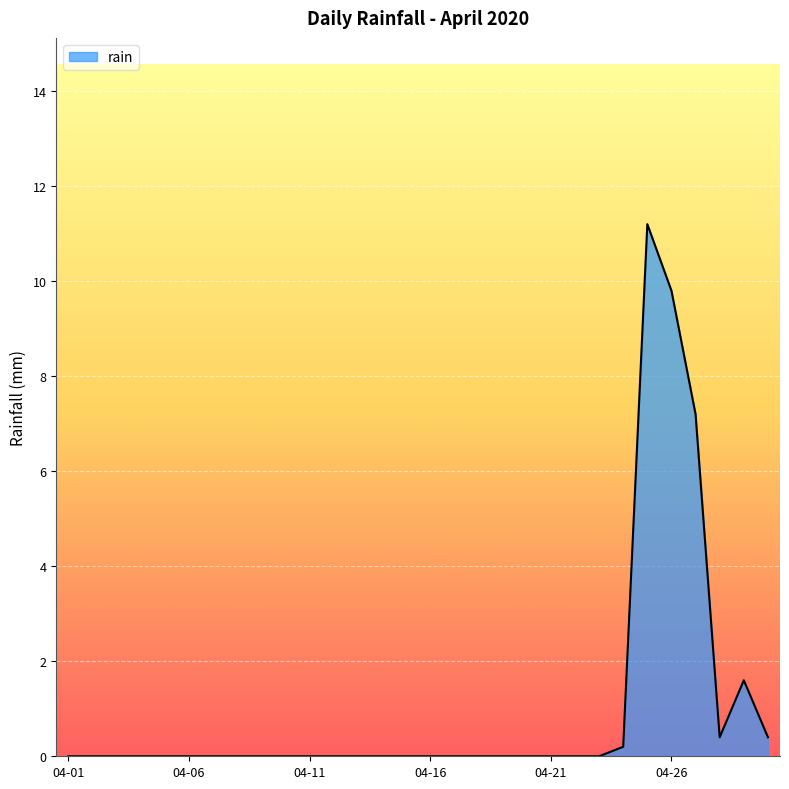

Count the number of categories in the chart.

30